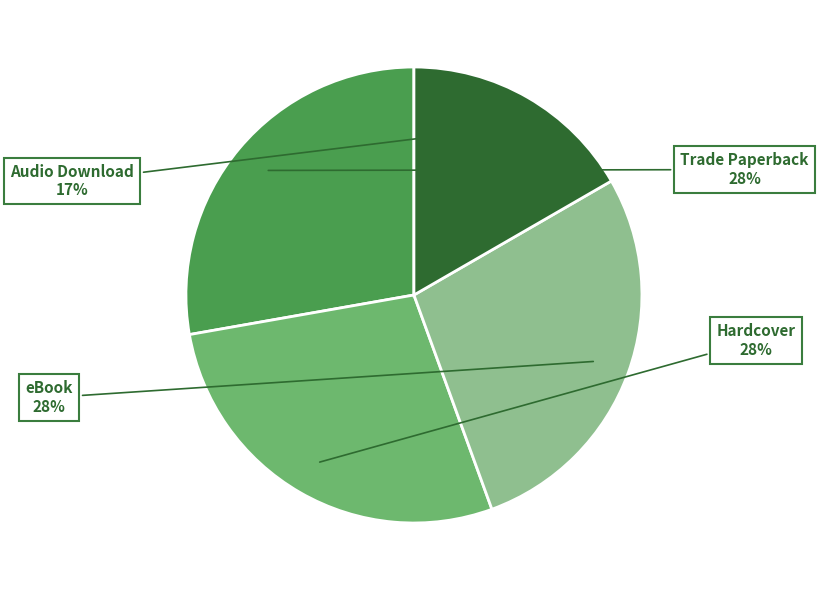

What is the ratio of the value at Audio Download to the value at Trade Paperback?

0.6